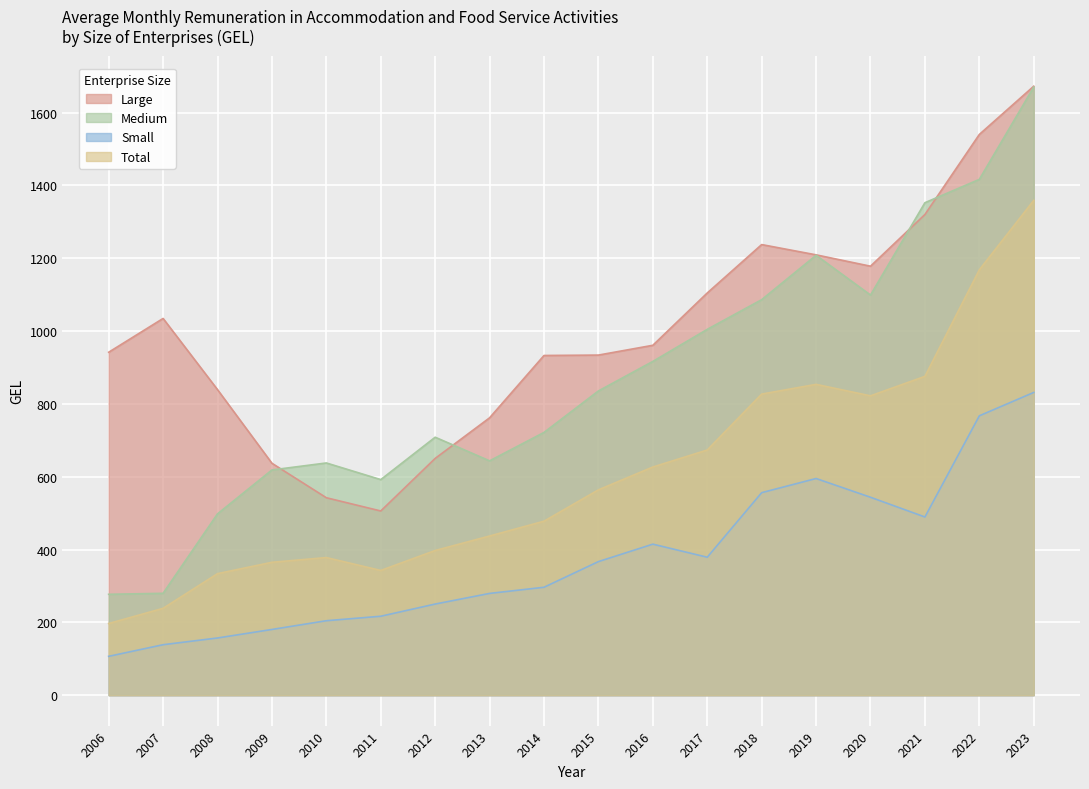

Reading left to right, transcribe all the data shown in this chart.

Large: 941.8	1034.6	839.1	636.9	542.2	505.8	650.2	761.7	932.9	934.0	960.9	1104.6	1237.5	1209.3	1178.1	1320.1	1540.0	1672.5
Medium: 277.0	279.7	497.9	618.5	637.7	592.0	708.4	643.5	721.6	835.5	916.6	1004.7	1086.2	1208.1	1098.9	1352.5	1416.6	1670.3
Small: 106.6	138.5	157.0	180.4	204.4	216.7	250.2	279.4	296.3	366.8	414.7	378.8	556.1	595.0	543.5	489.3	767.2	831.4
Total: 196.7	238.5	333.7	364.9	377.9	342.5	397.3	437.1	477.8	563.9	626.6	673.3	826.9	853.6	822.1	875.6	1168.2	1359.0